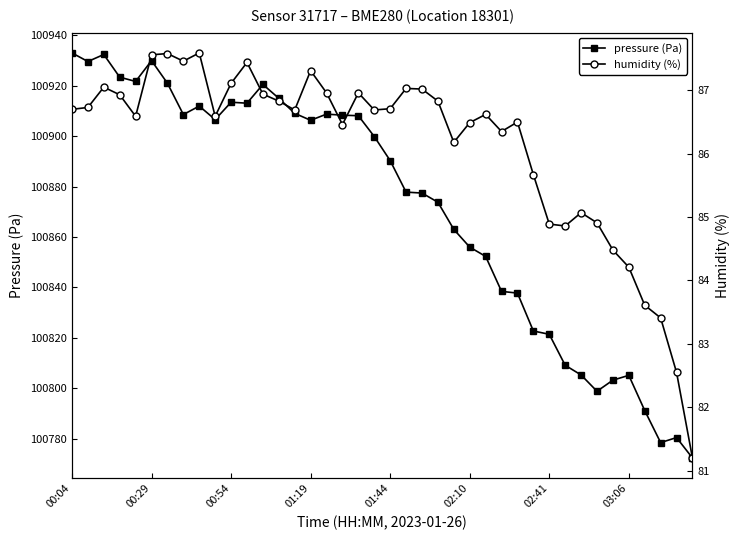

Does the chart display data point markers on the line(s)?

Yes